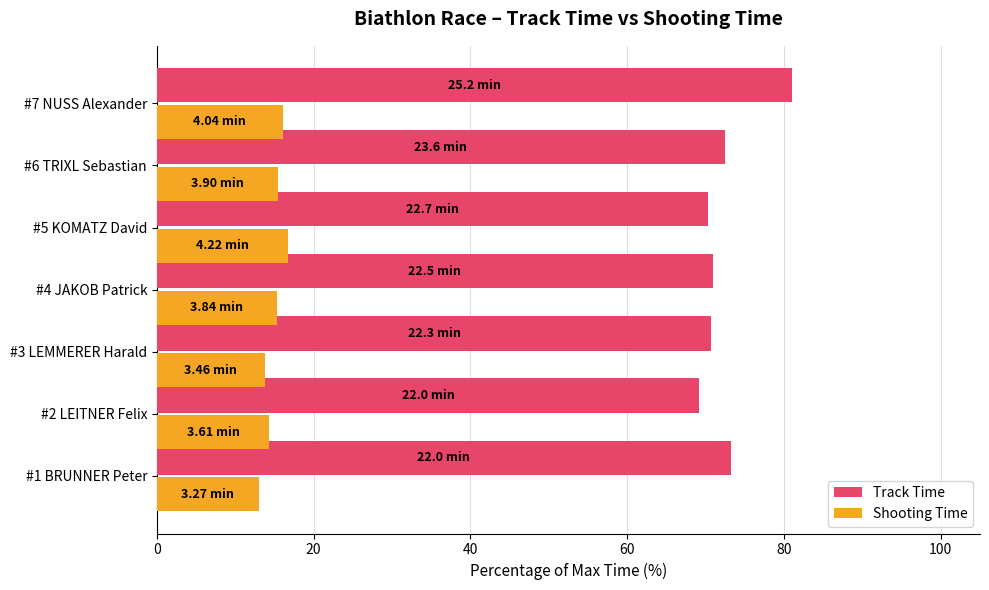

Which series has the largest range (max minus min)?

Track Time